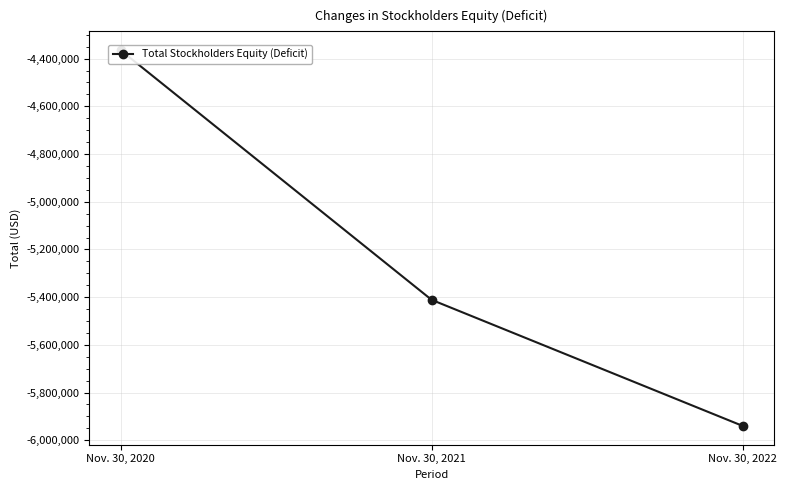

What is the sum of all values?

-15715390